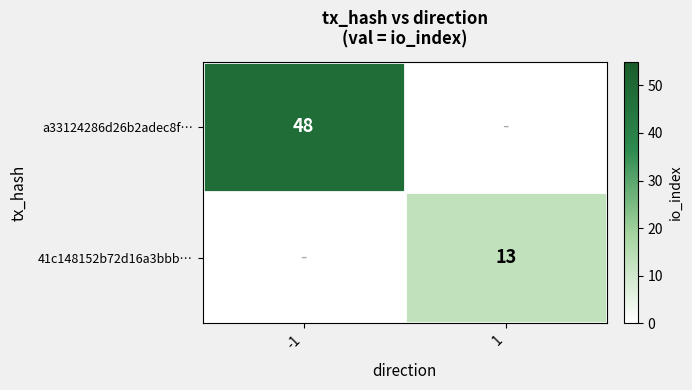

Which category has the lowest value across all series?

1